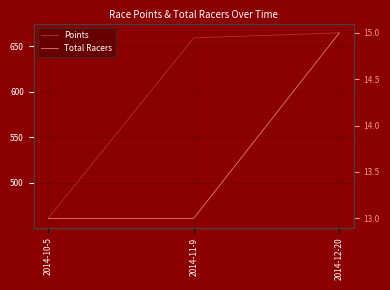

What value does the Total Racers series have at 2014-12-20?

15.0